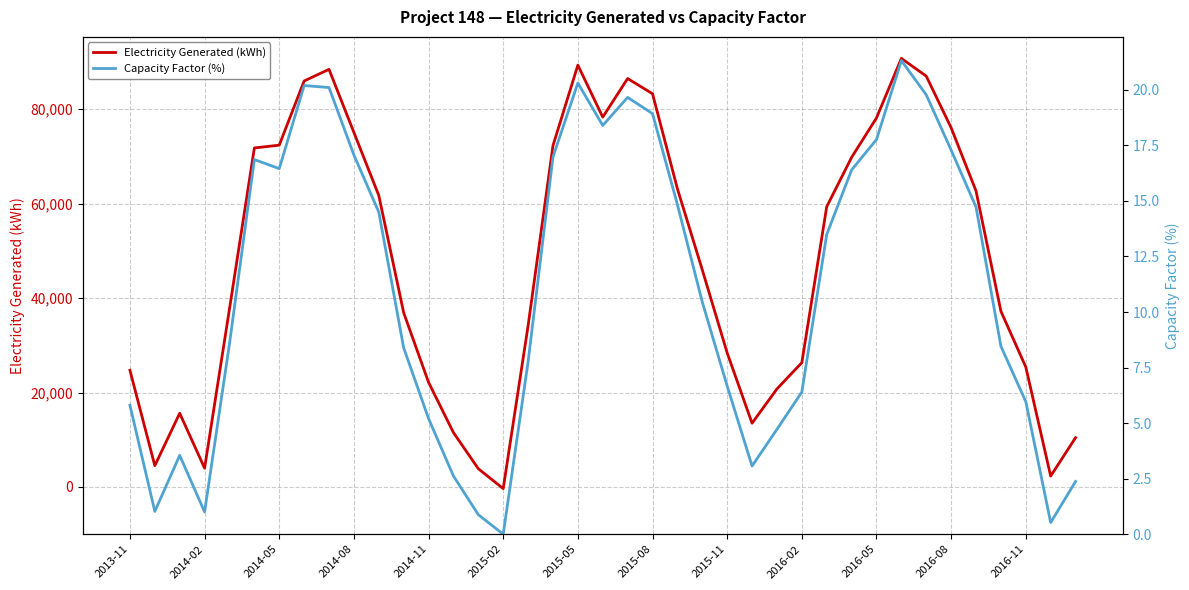

What is the average value of the Electricity Generated (kWh) series?

47626.4